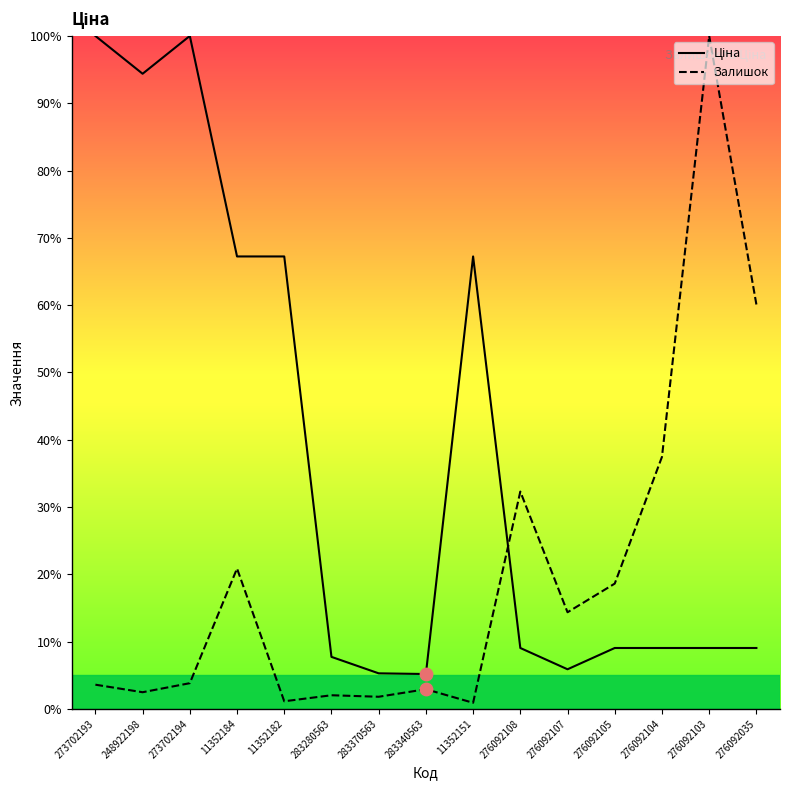

Which series has the largest total across all categories?

Ціна